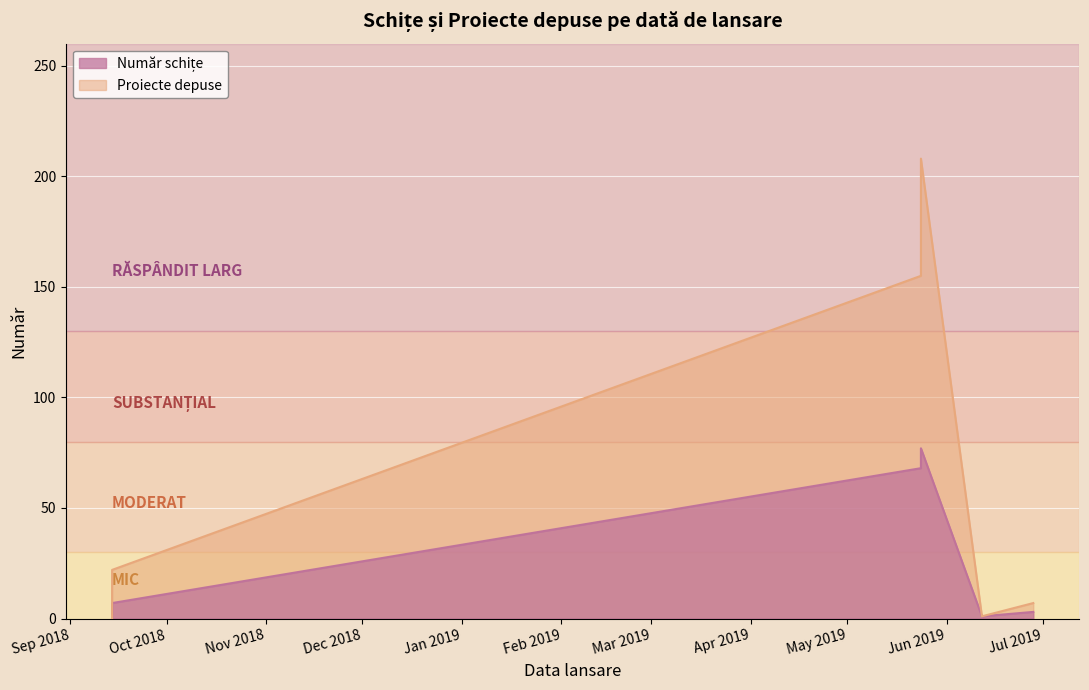

Is it true that Număr schițe equals 4 at 2018-09-14?

False